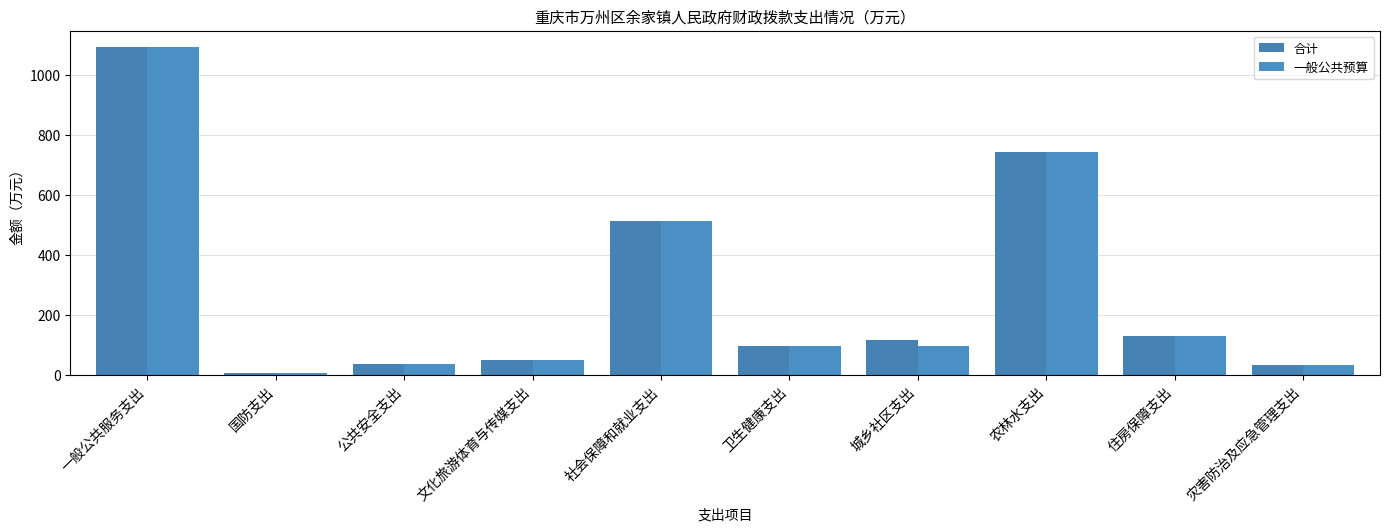

What is the minimum value shown in the chart?

6.5